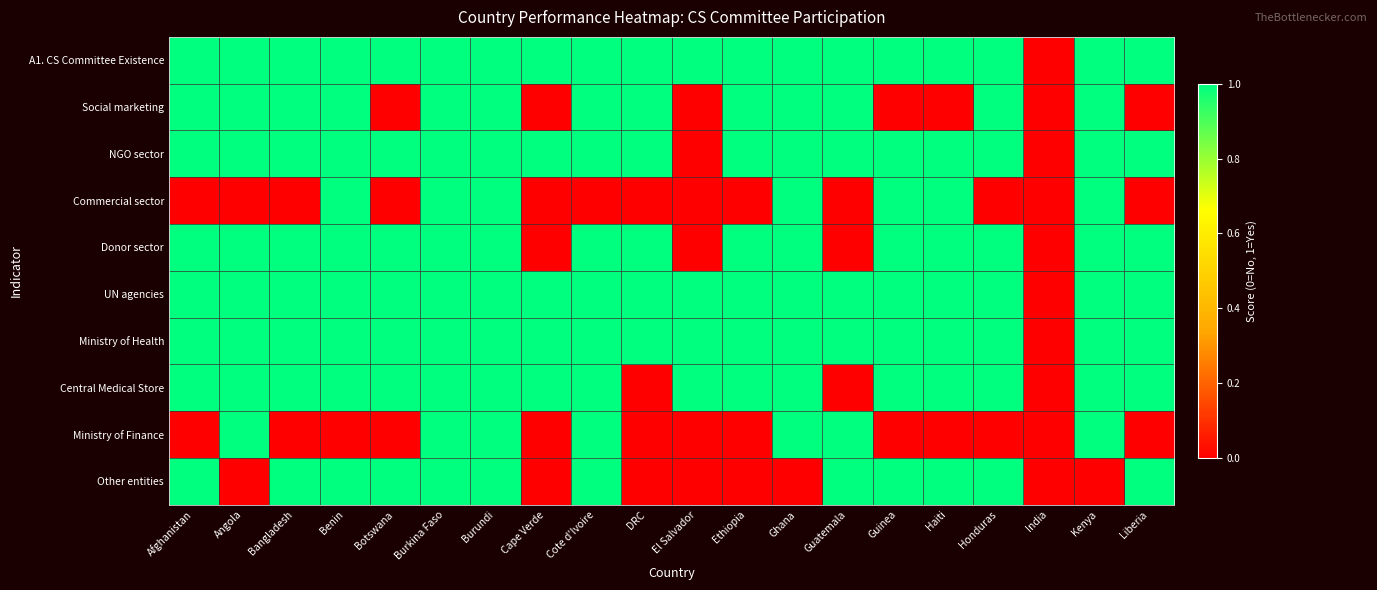

At which category does the chart reach its minimum across all series?

India